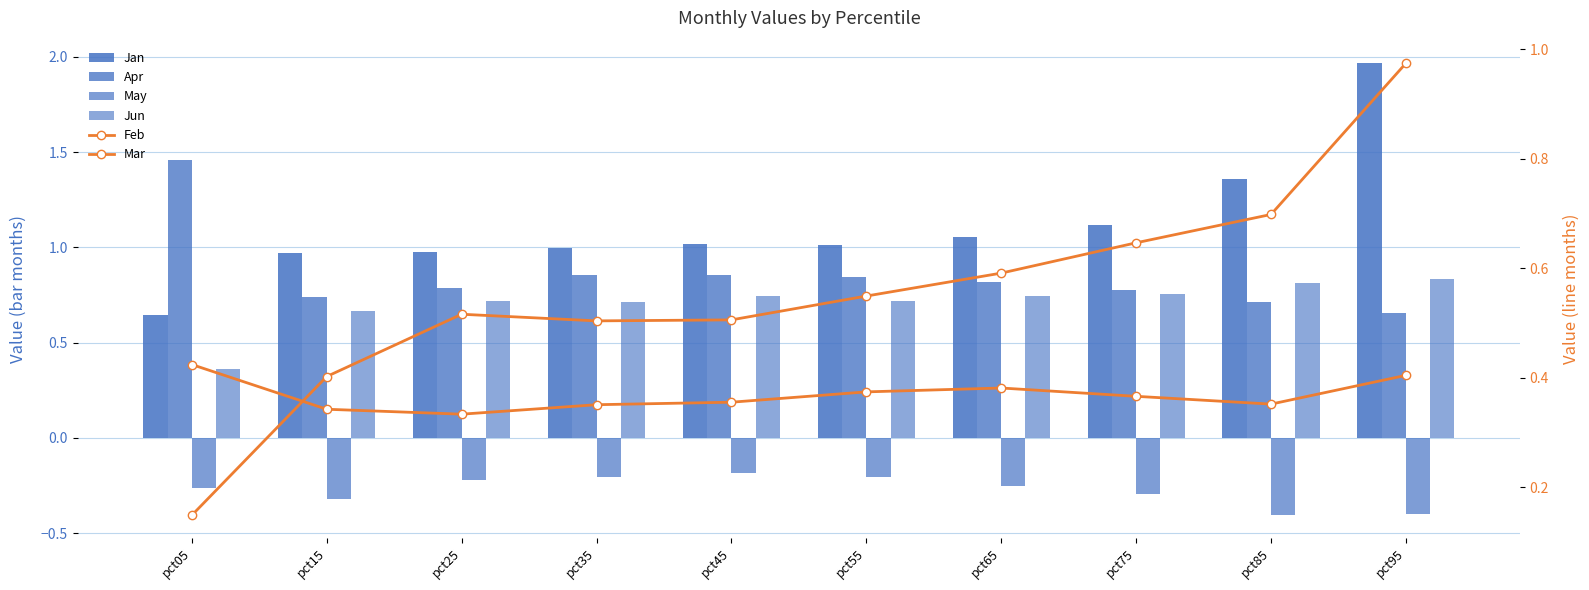

Which series has the largest total across all categories?

Jan